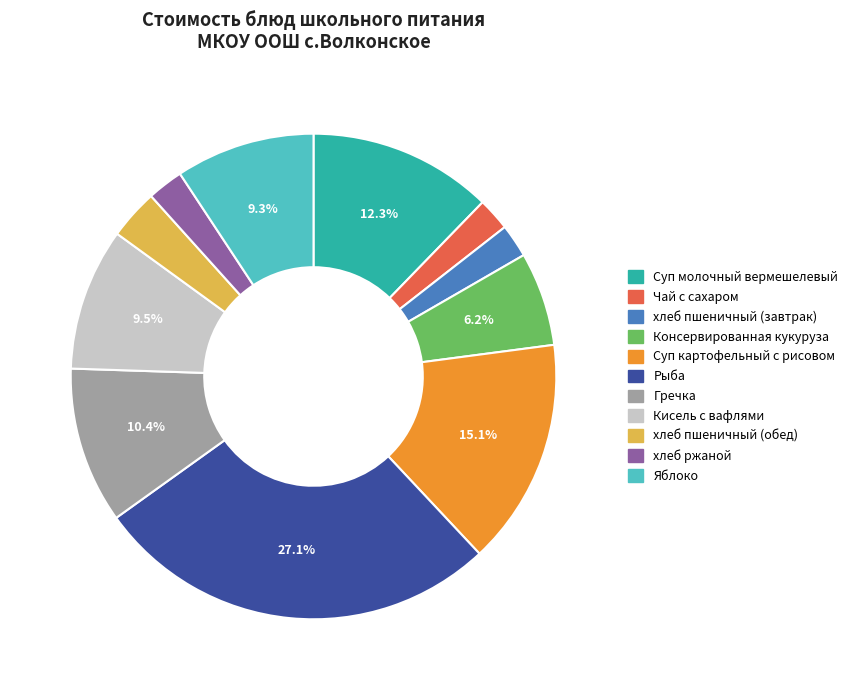

Count the number of slices in the pie.

11